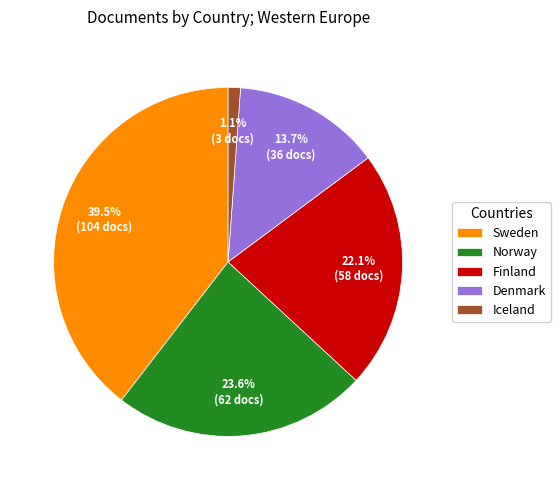

To the nearest percent, what is the combined percentage of Iceland and Finland?

23%